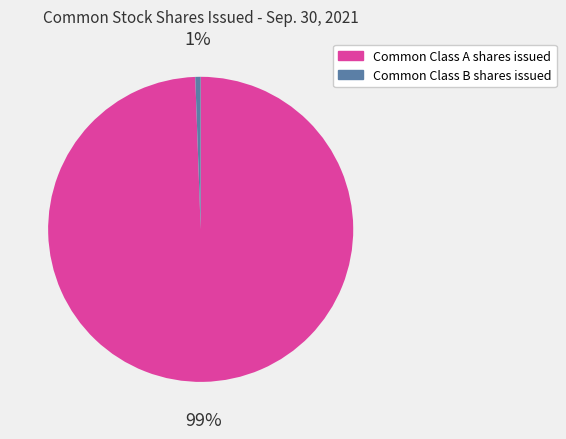

What is the smallest slice in the pie chart?

Common Class B shares issued